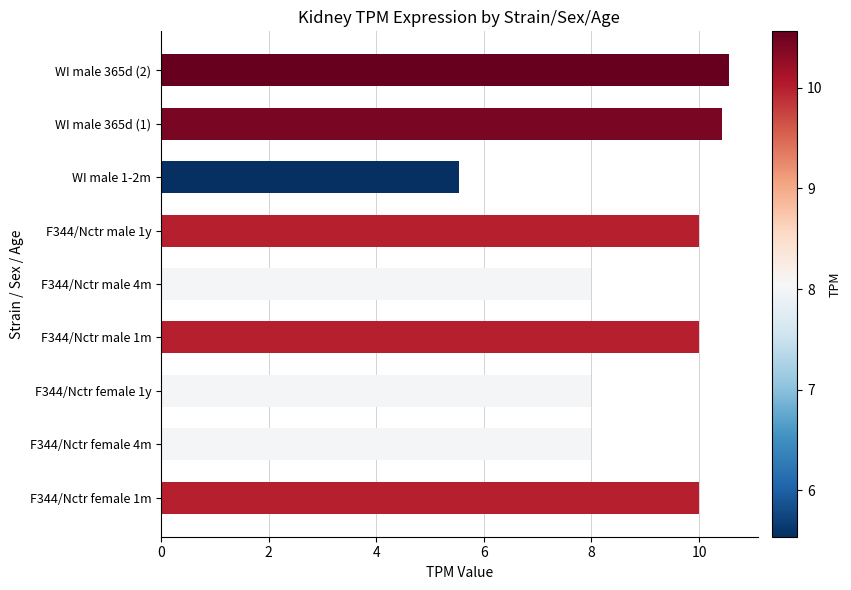

What is the average value?

8.9